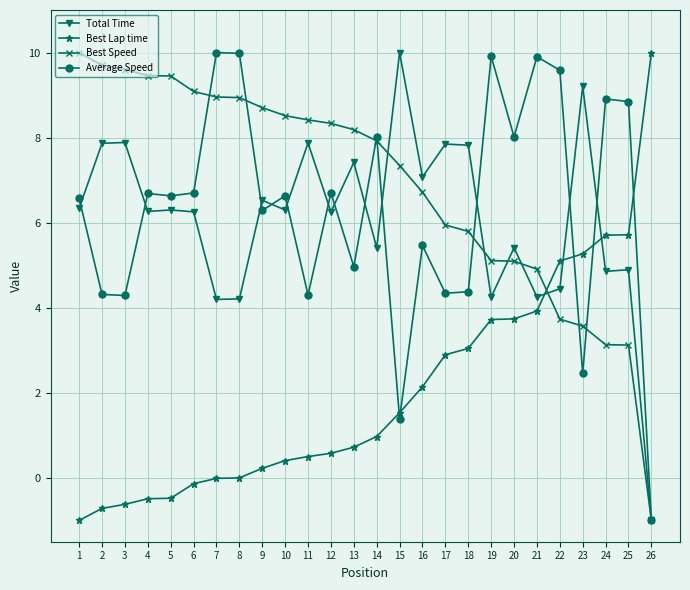

How many times do Best Lap time and Best Speed cross each other?

1